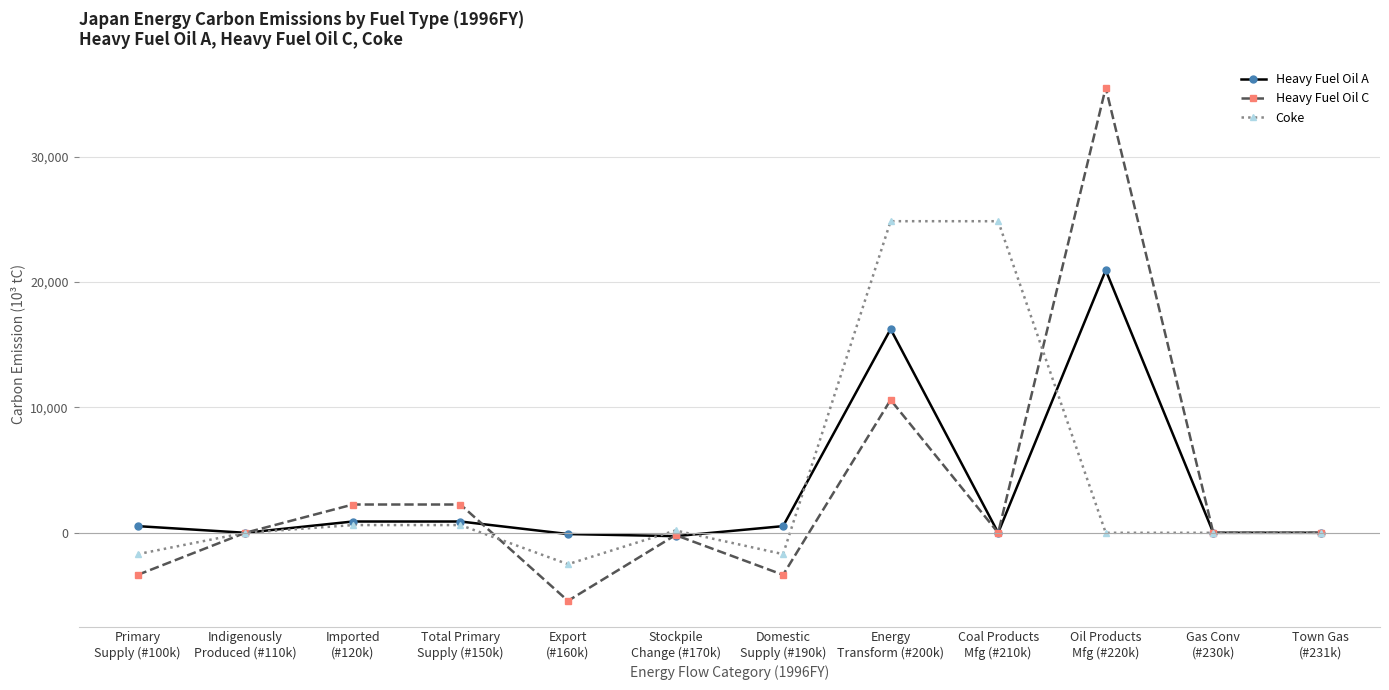

Which series has the largest total across all categories?

Coke